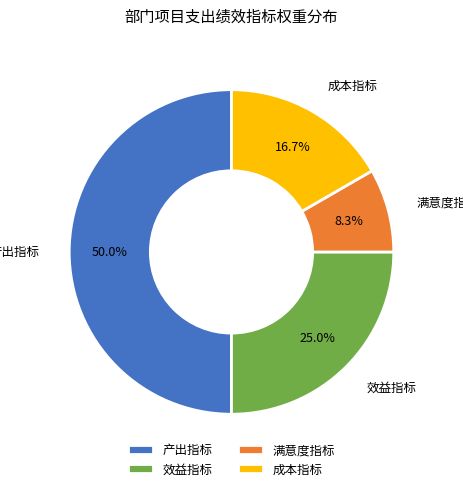

Do 成本指标 and 效益指标 together represent more than half of the pie?

No